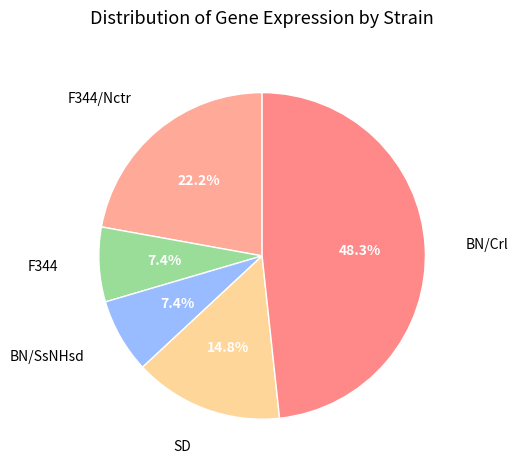

How many segments does this pie chart have?

5